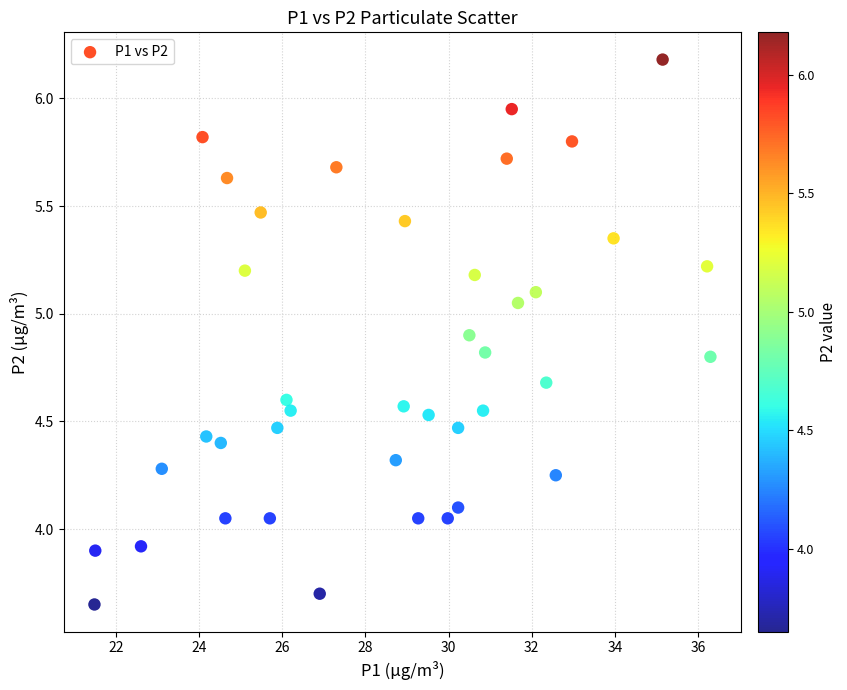

What is the range of Y values (max minus min)?

2.5